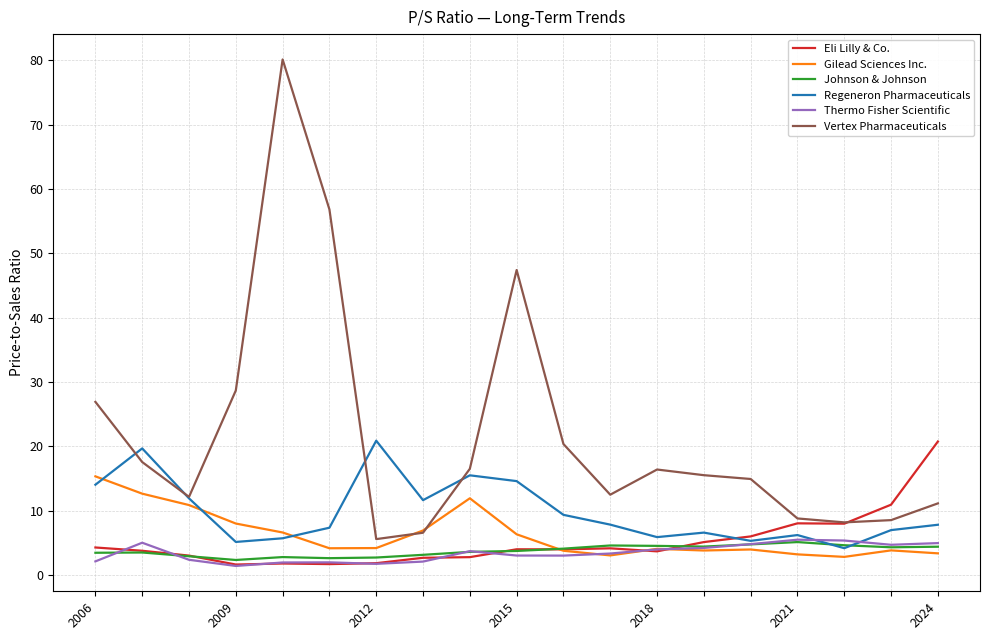

Which series has the largest range (max minus min)?

Vertex Pharmaceuticals